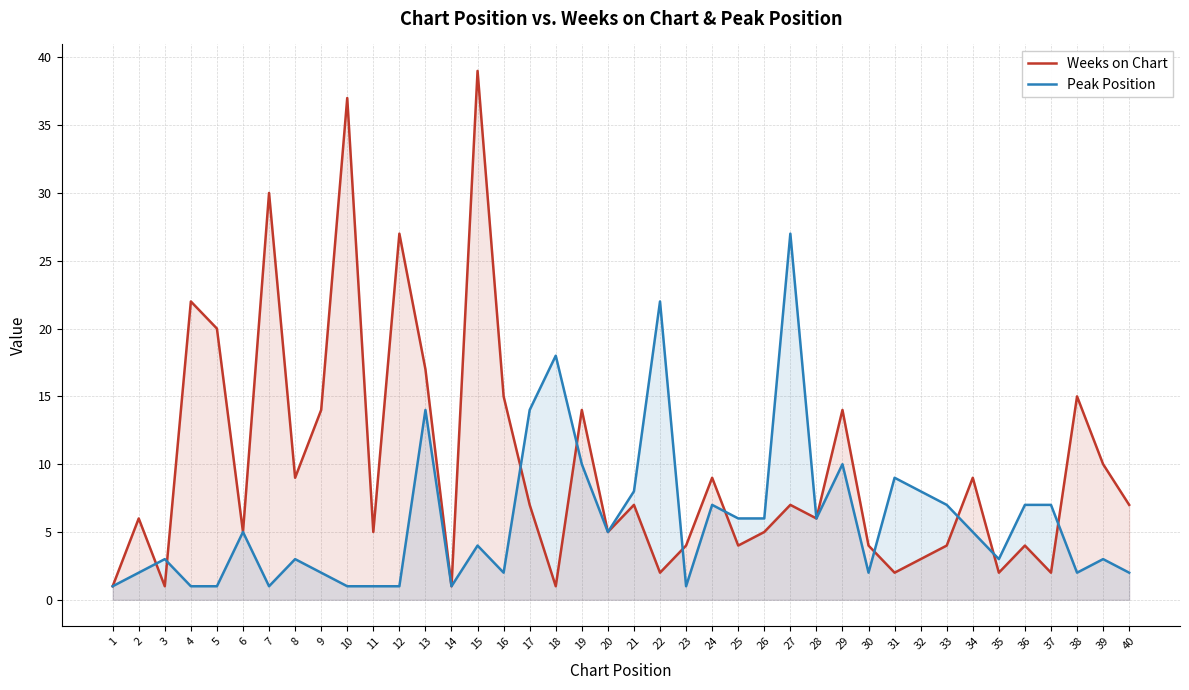

How many interior local peaks does the Weeks on Chart series have?

14